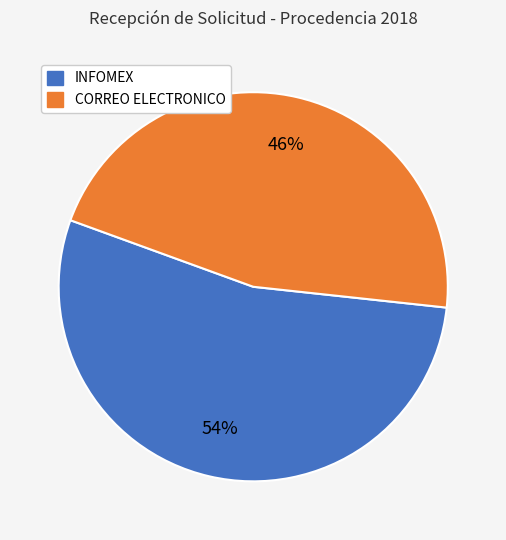

Rank the categories by value from highest to lowest.

INFOMEX, CORREO ELECTRONICO